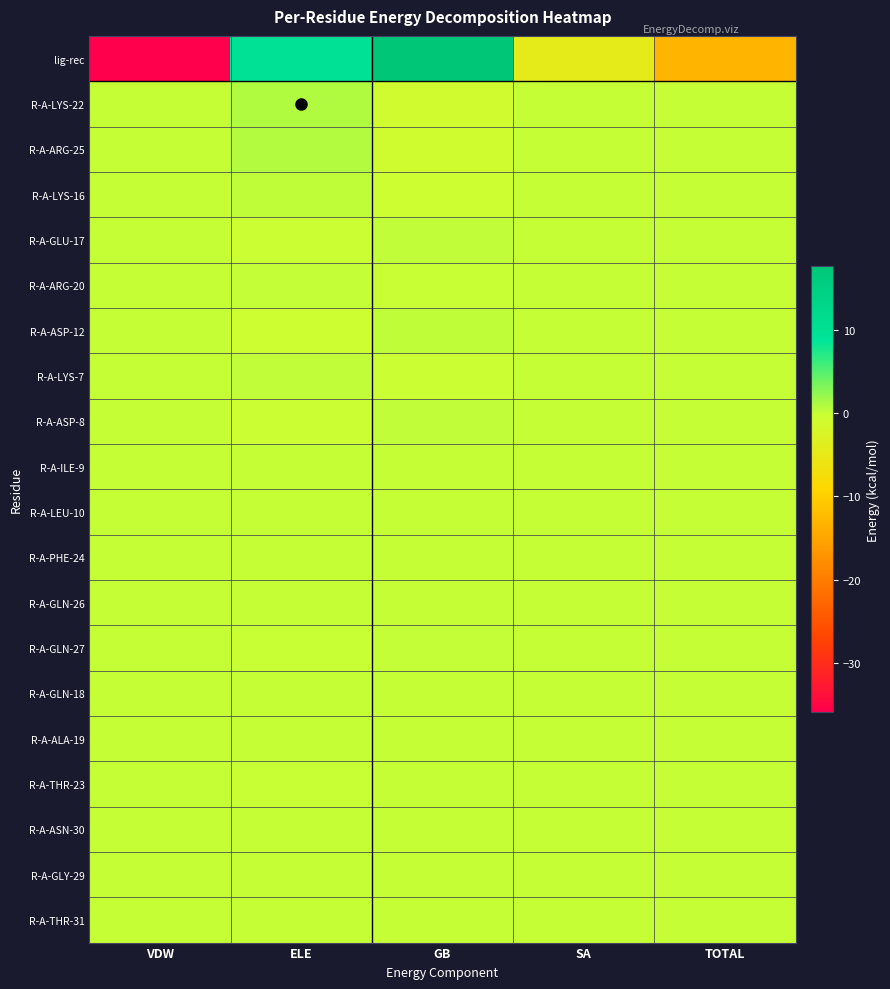

Which series has the largest range (max minus min)?

lig-rec